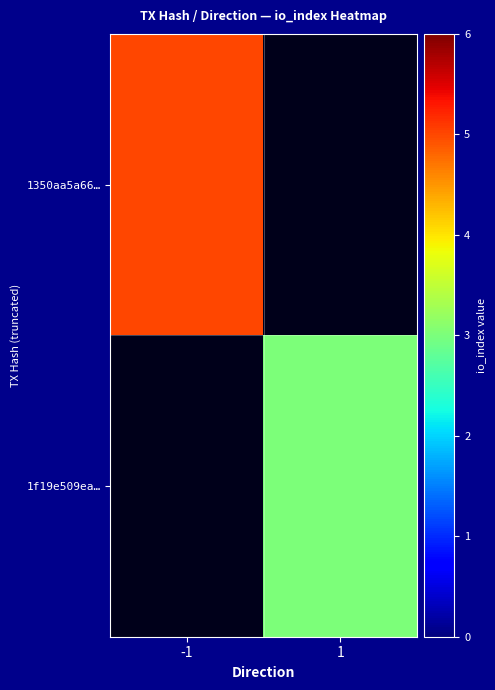

Rank the series by their maximum value, from highest to lowest.

1350aa5a66…, 1f19e509ea…